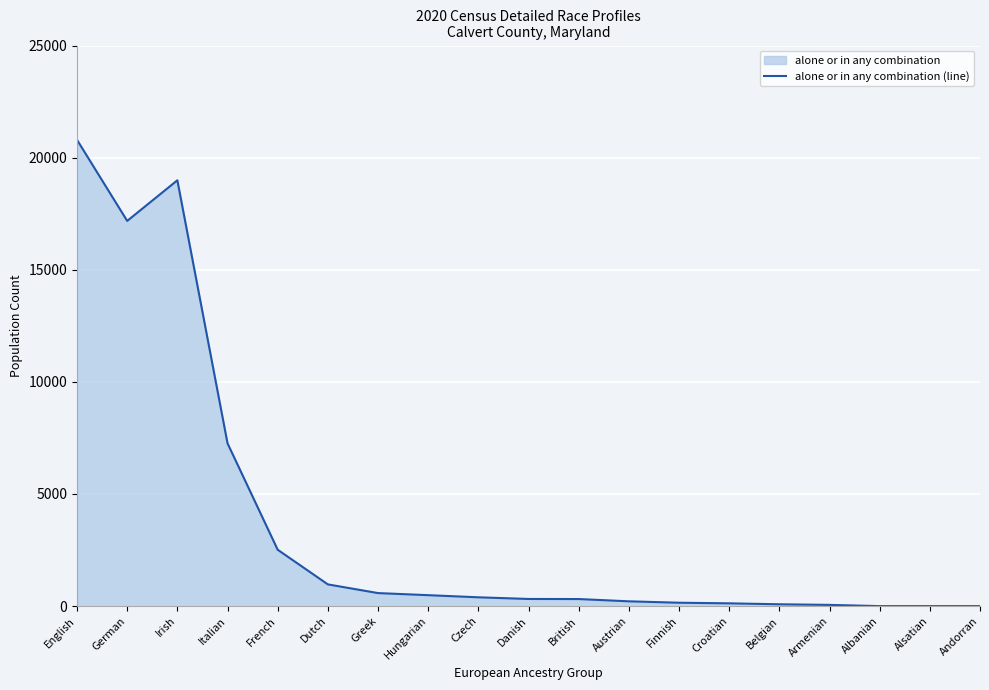

What is the change in value from German to Czech?

-16786